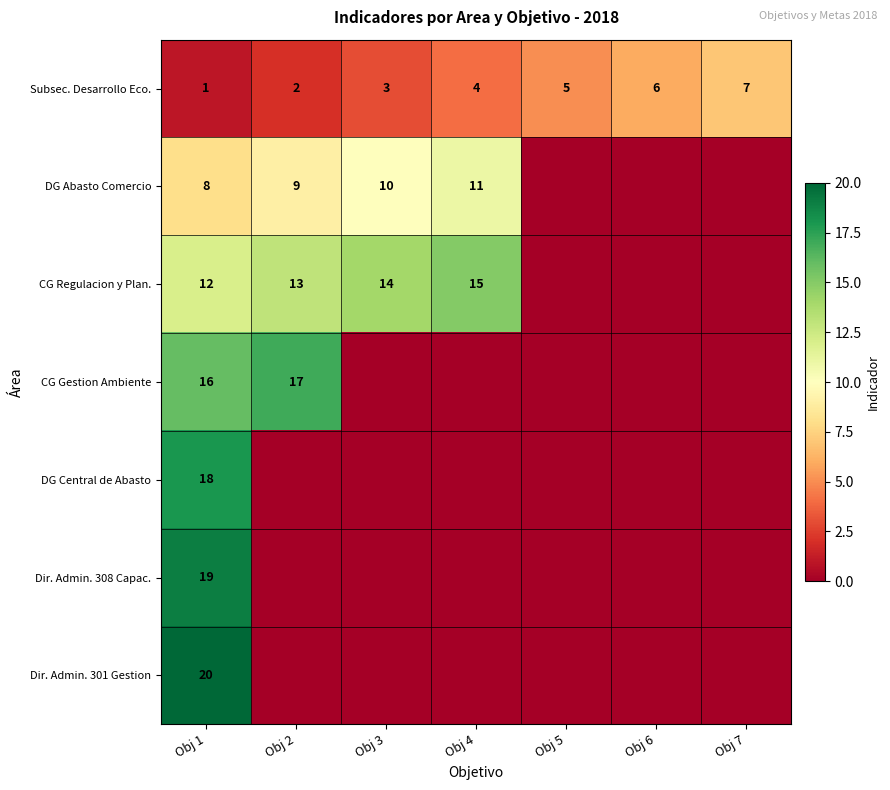

The Subsec. Desarrollo Eco. series shows 7 at Obj 4. True or false?

False